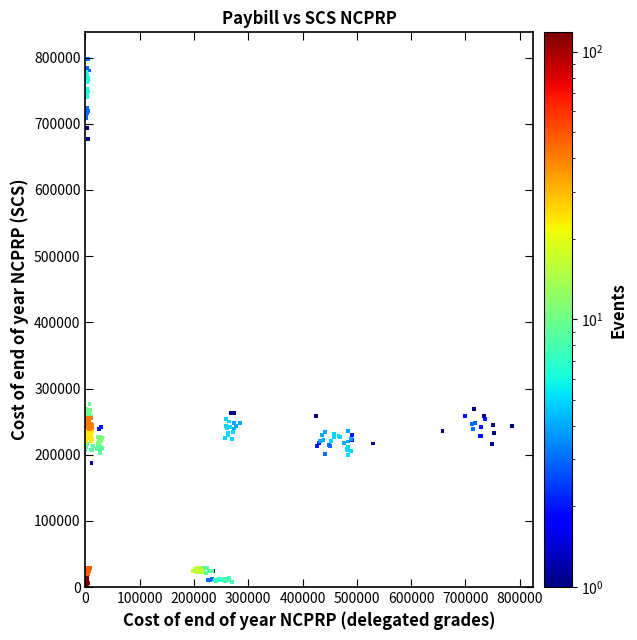

What is the range of Y values (max minus min)?

800660.2